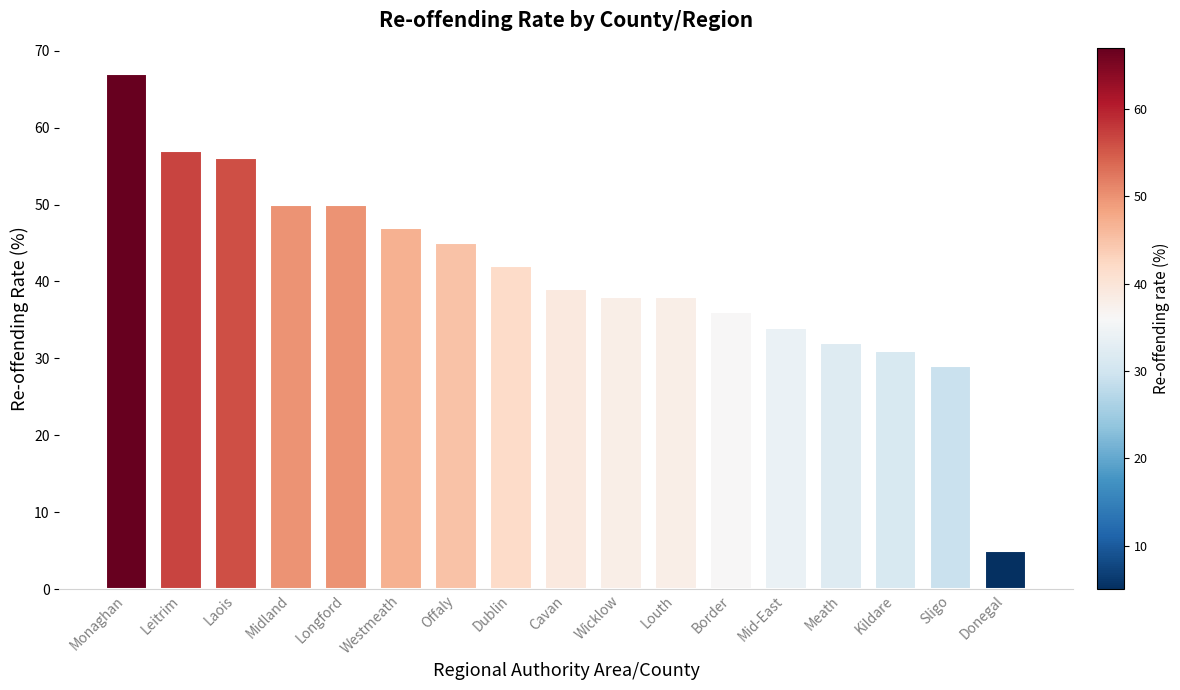

What is the label of the 14th bar from the left?

Meath